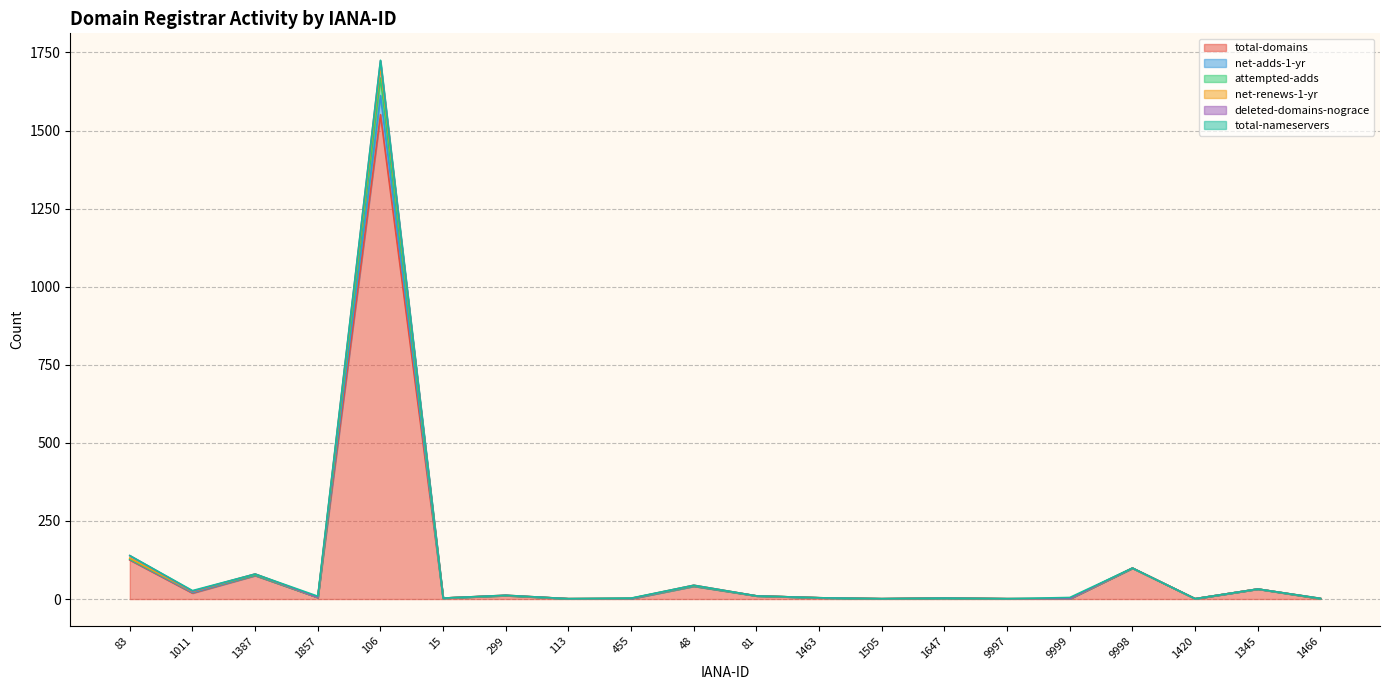

In net-renews-1-yr, how many points are higher than both neighbors (excluding endpoints)?

7